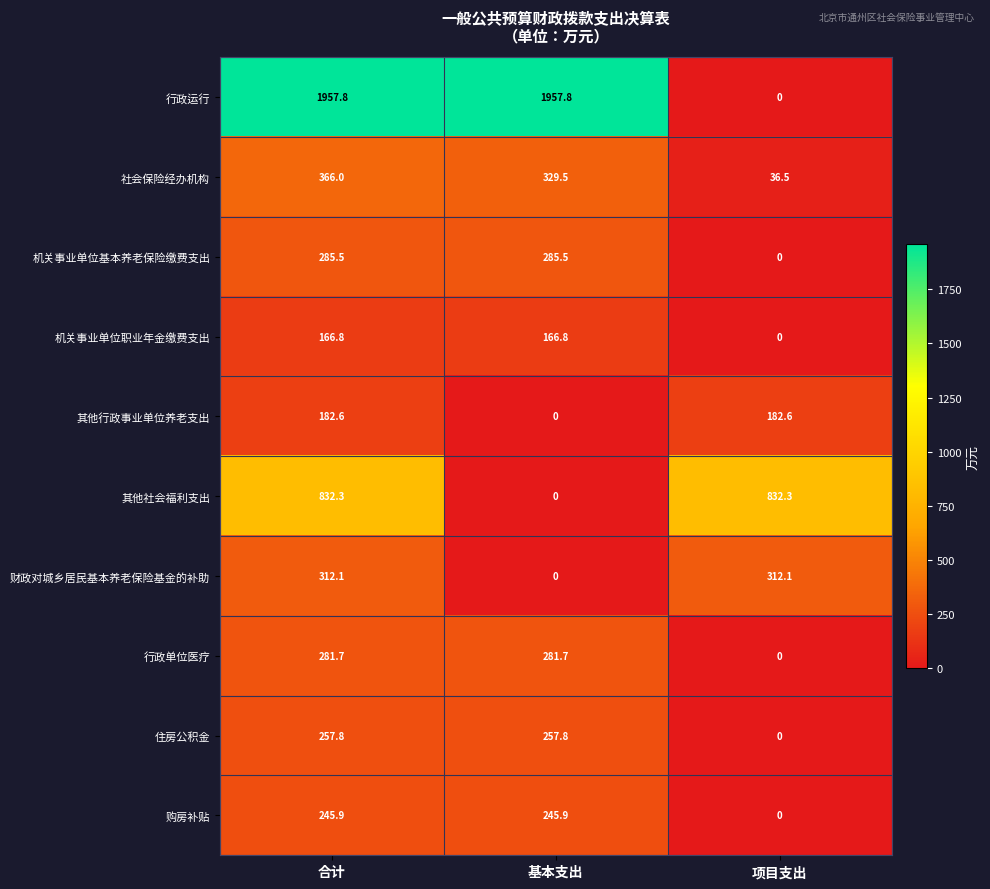

What is the total value across all series at 合计?

4888.5